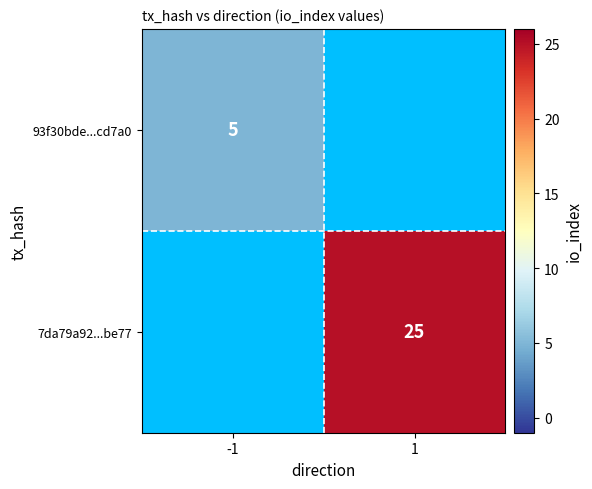

Is it true that 7da79a92...be77 equals 32.6 at 1?

False